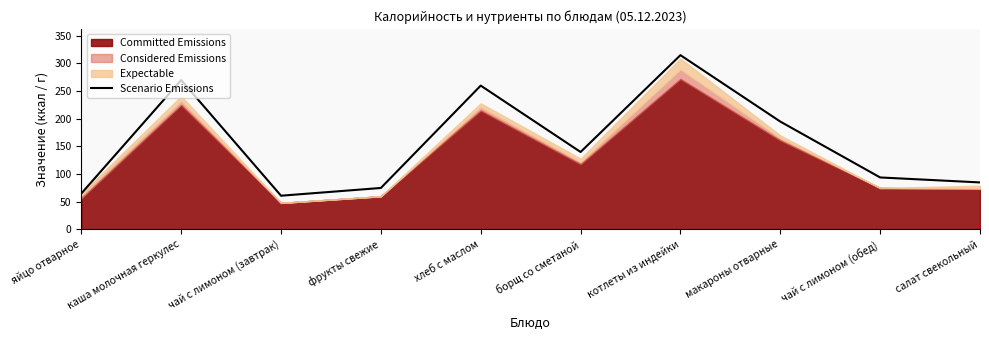

True or false: the data shows 110 at котлеты из индейки.

False